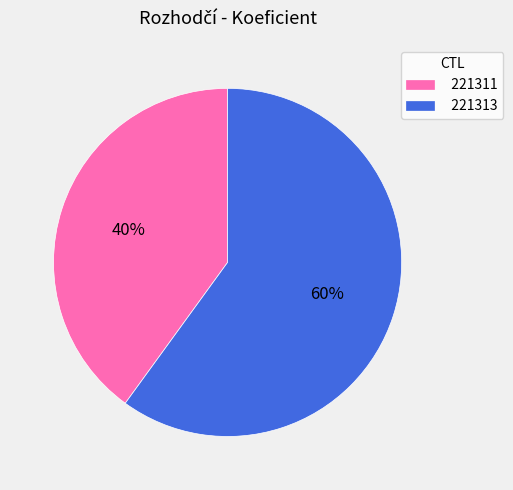

How many segments does this pie chart have?

2